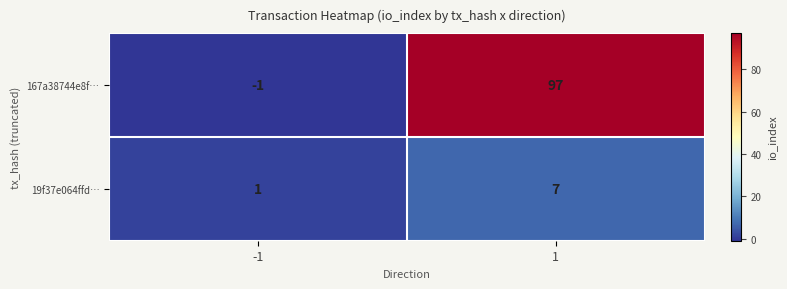

What is the minimum value shown in the chart?

-1